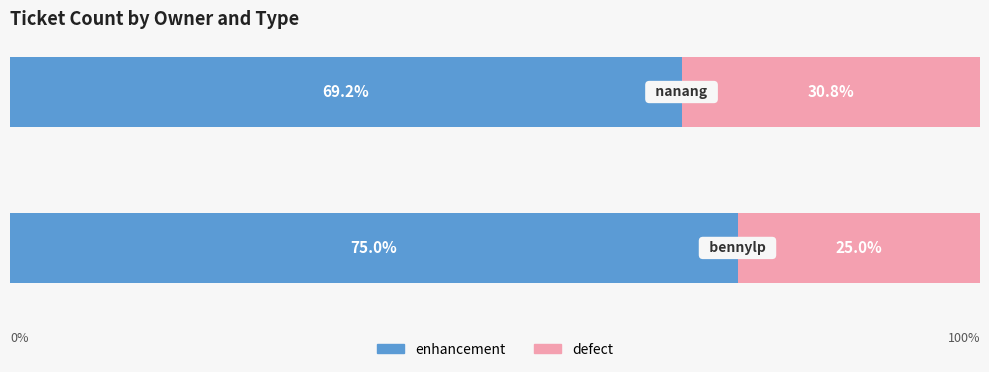

What are all the series names shown in the legend?

enhancement, defect